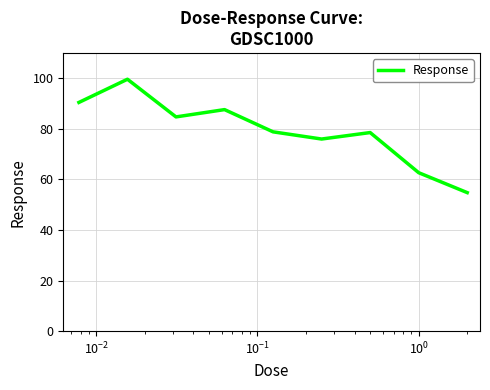

What is the greatest value displayed?

99.7